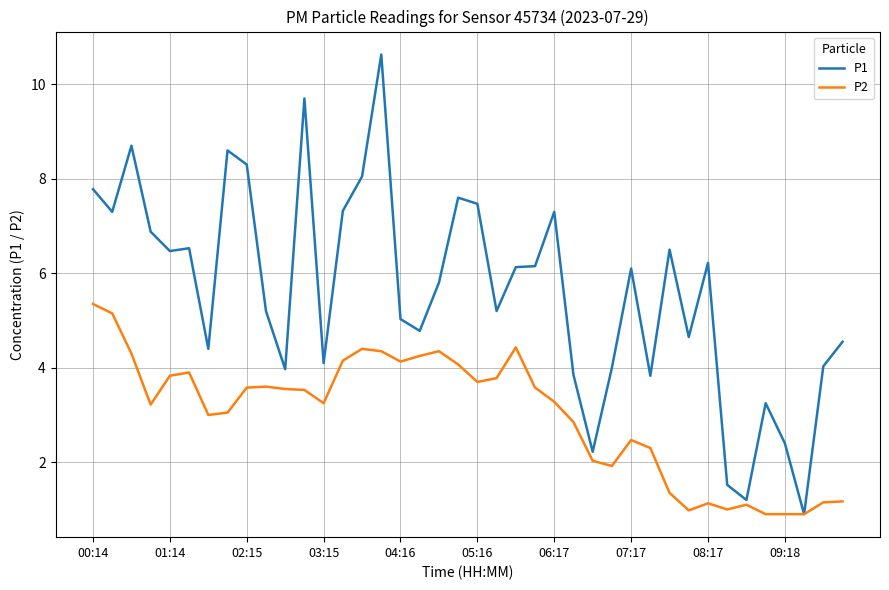

How many lines are shown in the chart?

2